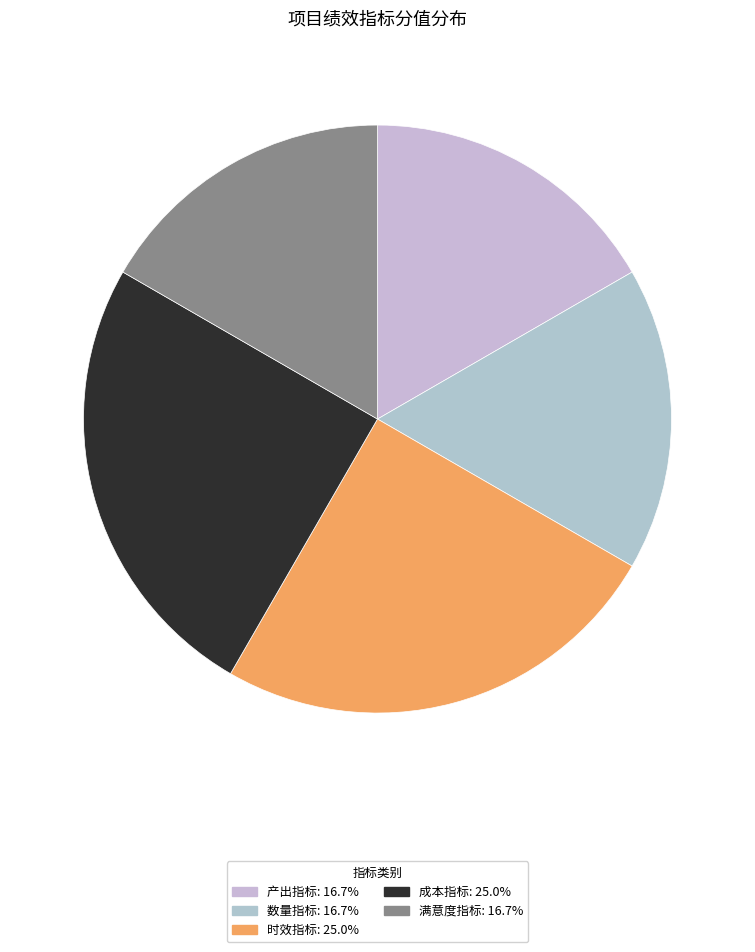

Count the number of slices in the pie.

5